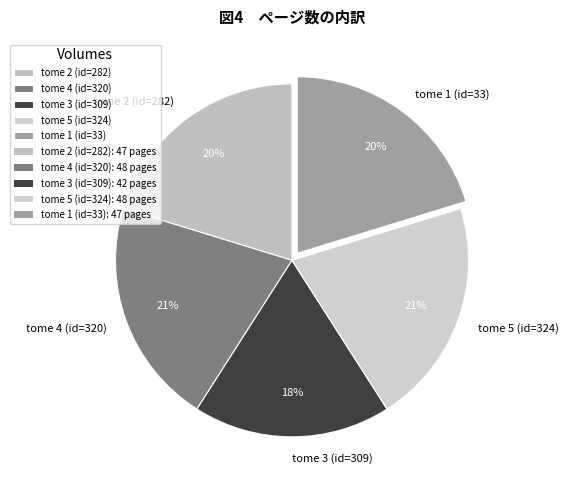

How many slices are in this pie chart?

5